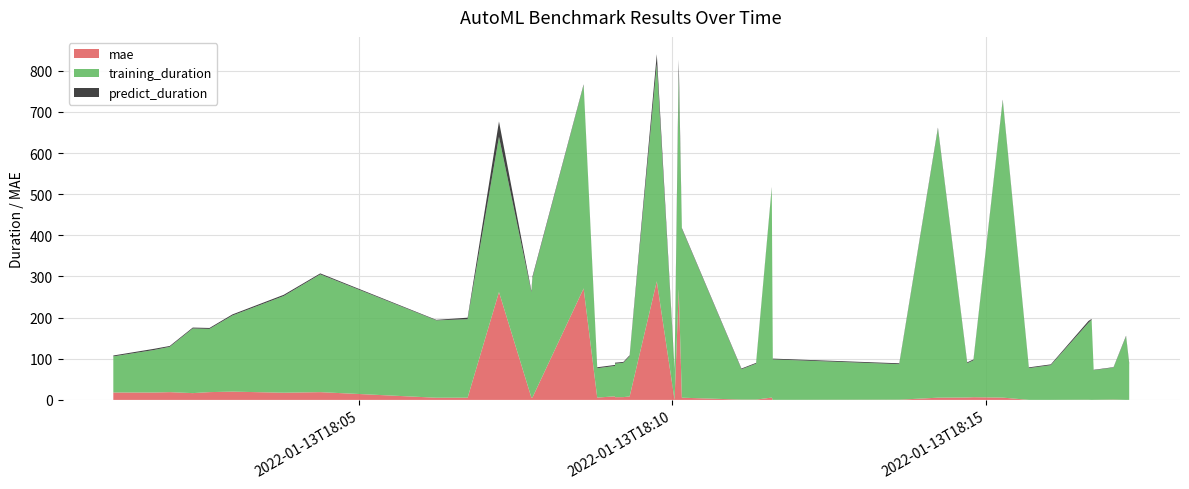

Reading right to left, extract all data points from this chart.

training_duration: 77.8	86.9	154.0	72.0	194.8	187.0	84.3	77.1	721.4	89.6	83.2	653.2	86.3	98.3	509.7	87.3	73.7	520.2	73.1	410.3	528.2	97.9	73.9	83.4	81.4	71.3	493.6	289.9	255.9	377.2	190.7	188.0	286.2	235.0	185.1	153.6	157.1	110.1	103.4	87.7
predict_duration: 1.0	2.8	1.9	1.0	2.0	4.4	2.0	1.9	2.8	2.2	2.1	3.2	2.1	1.9	2.0	1.9	1.8	37.4	2.0	2.1	23.7	2.3	2.4	2.1	2.4	2.3	2.3	3.8	3.4	37.3	3.7	1.3	2.4	2.9	2.6	2.3	2.2	2.1	2.8	2.2
mae: 0.8	0.2	0.0	0.2	0.0	0.4	0.1	0.1	5.6	6.6	5.9	5.4	0.6	0.1	5.6	0.8	0.8	269.3	0.1	5.4	288.3	8.3	8.6	6.8	6.6	5.7	271.0	5.7	5.8	262.2	5.4	5.3	18.9	17.4	20.1	18.9	16.5	18.9	17.9	18.0